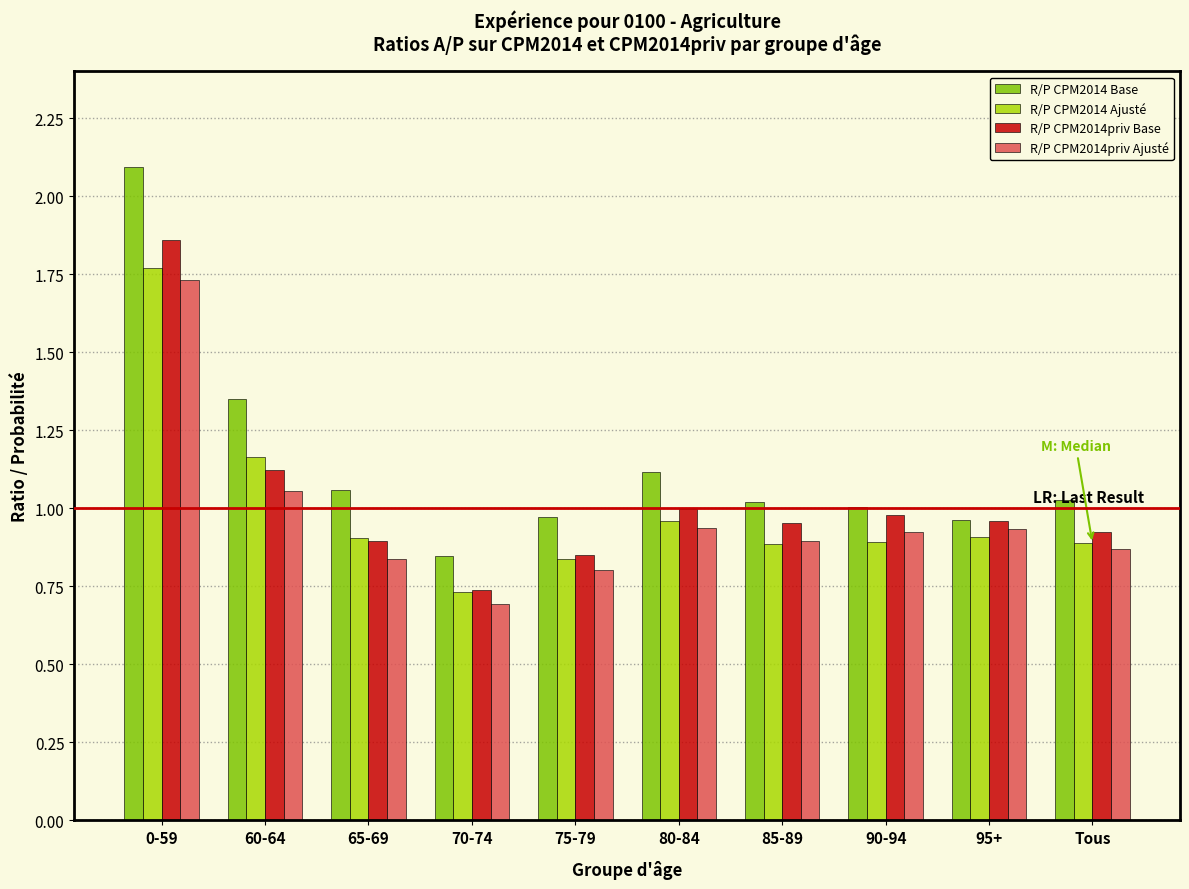

Where is R/P CPM2014 Ajusté nearest to the value 1?

80-84